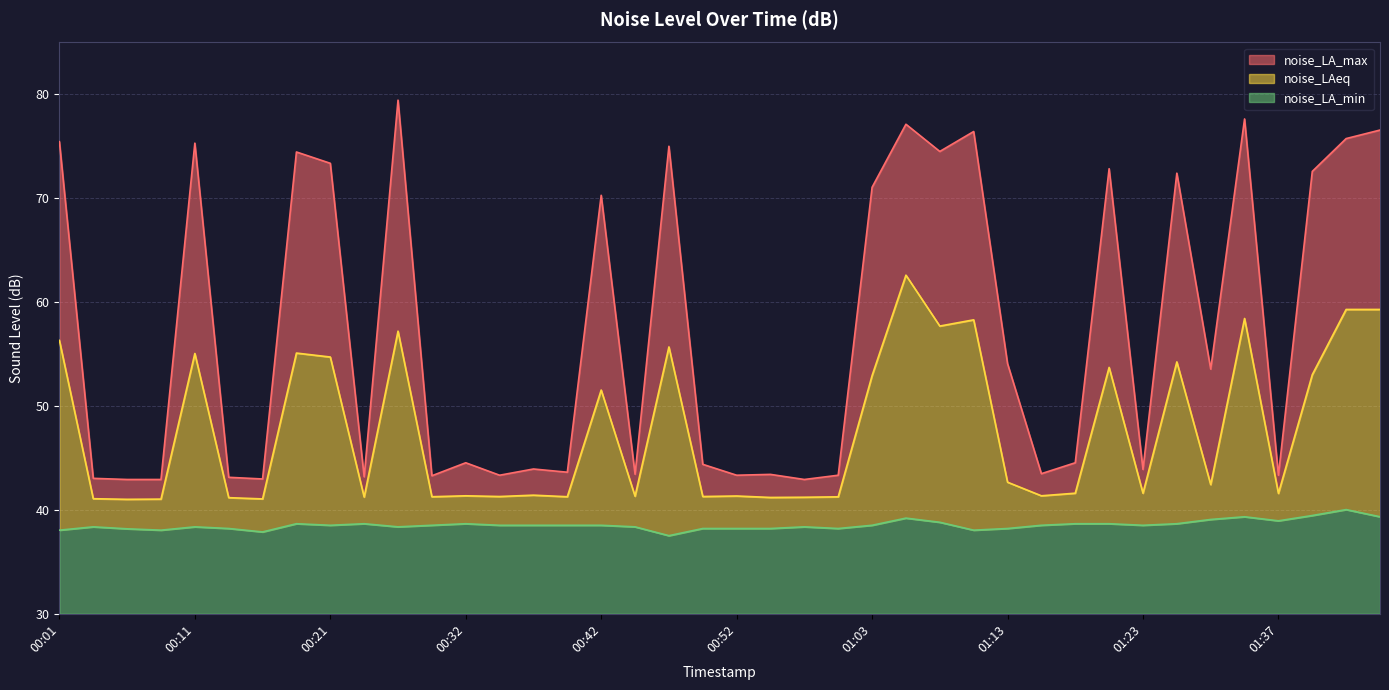

Which series has the largest range (max minus min)?

noise_LA_max